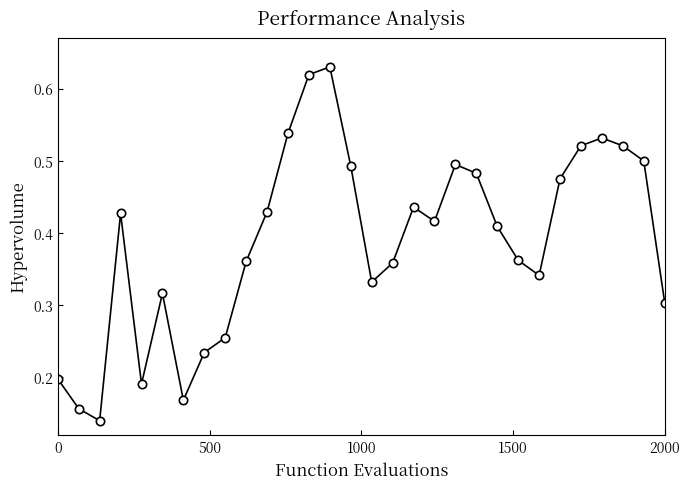

True or false: the data has more than 2 interior local peaks.

True